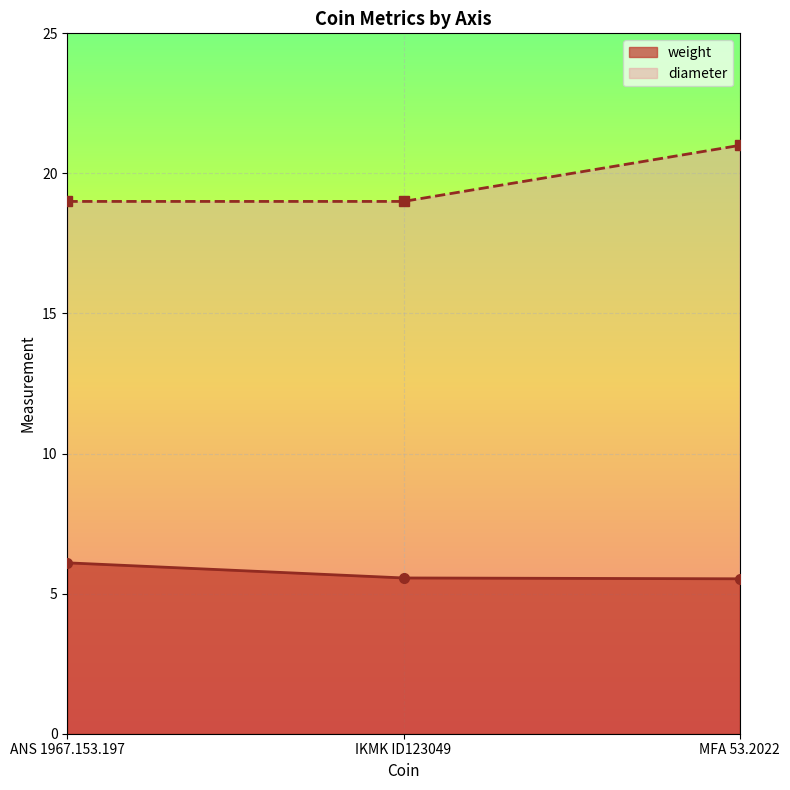

At MFA 53.2022, list the series in order from largest to smallest.

diameter, weight